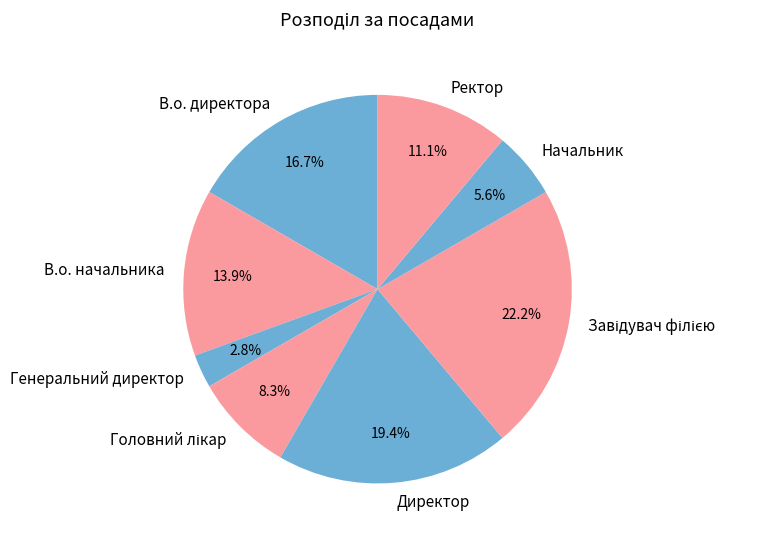

To the nearest percent, what is the combined percentage of В.о. начальника and Директор?

33%